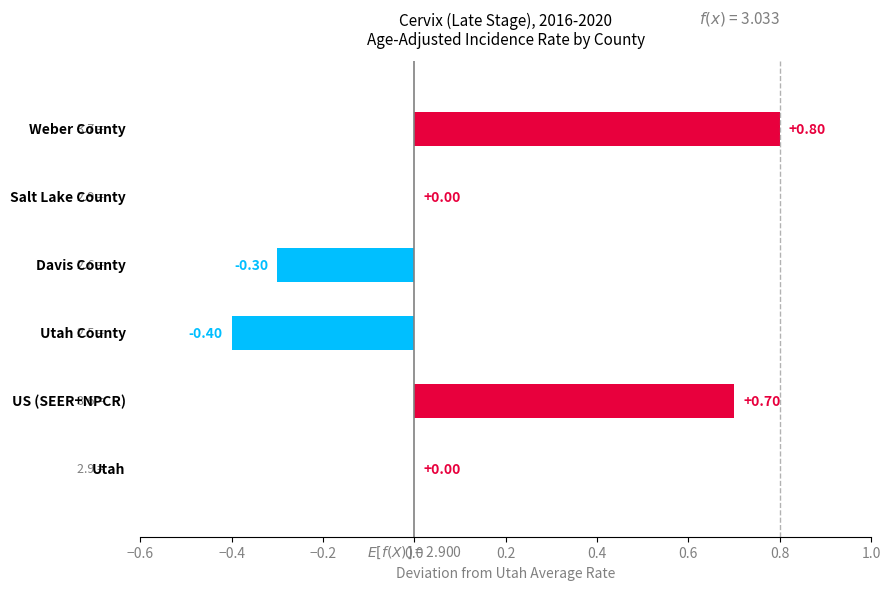

What is the greatest value displayed?

0.8